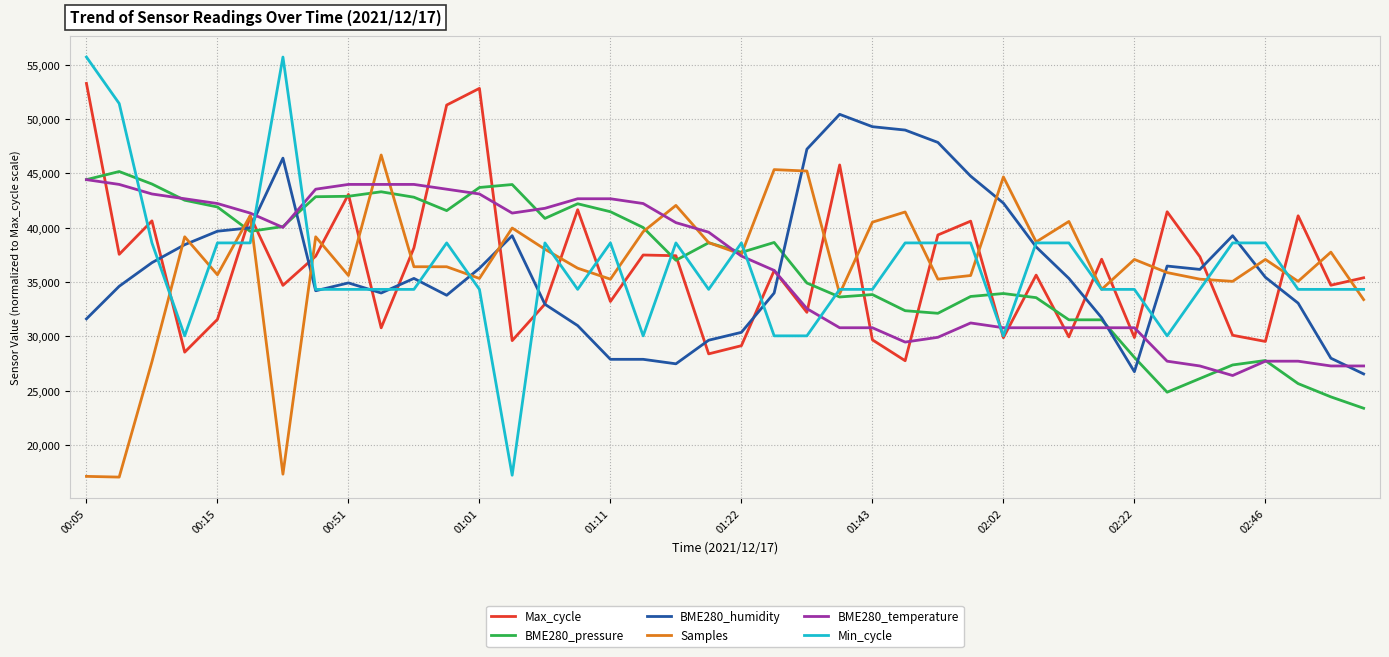

What is the maximum value shown in the chart?

55714.0